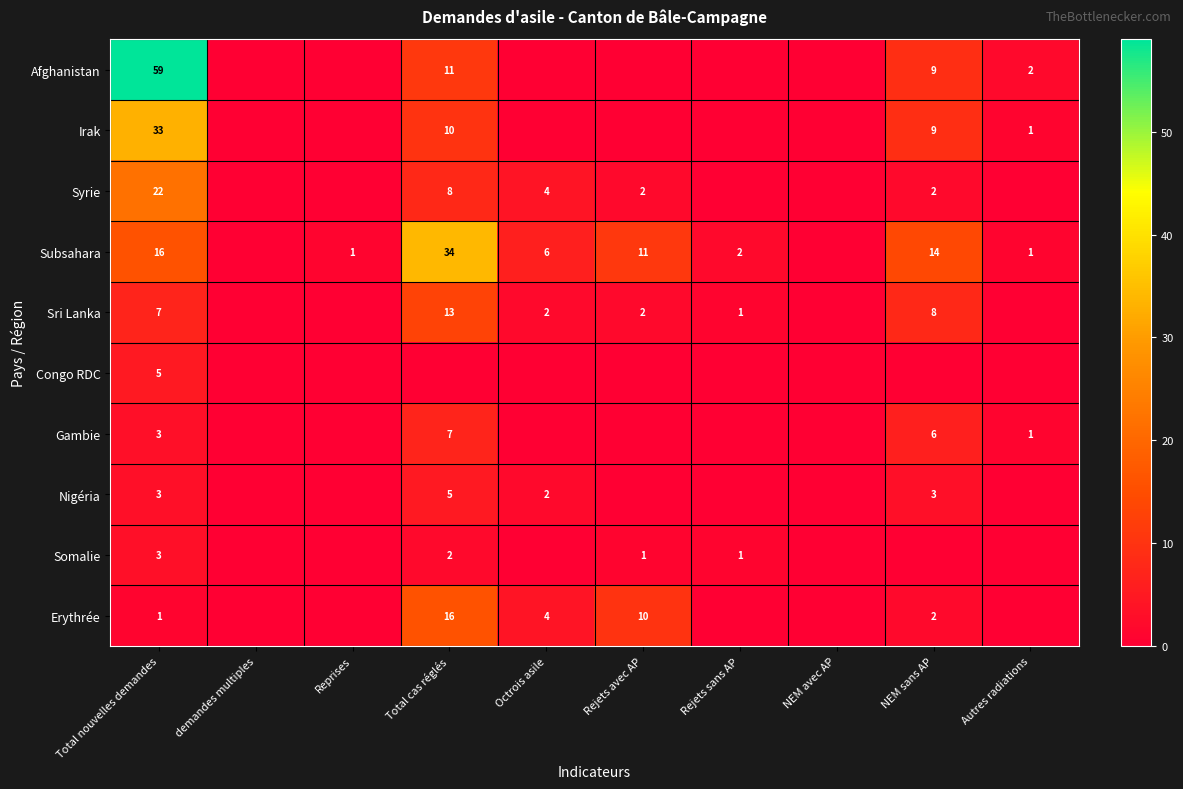

True or false: Subsahara has a value of 3 at Rejets sans AP.

False